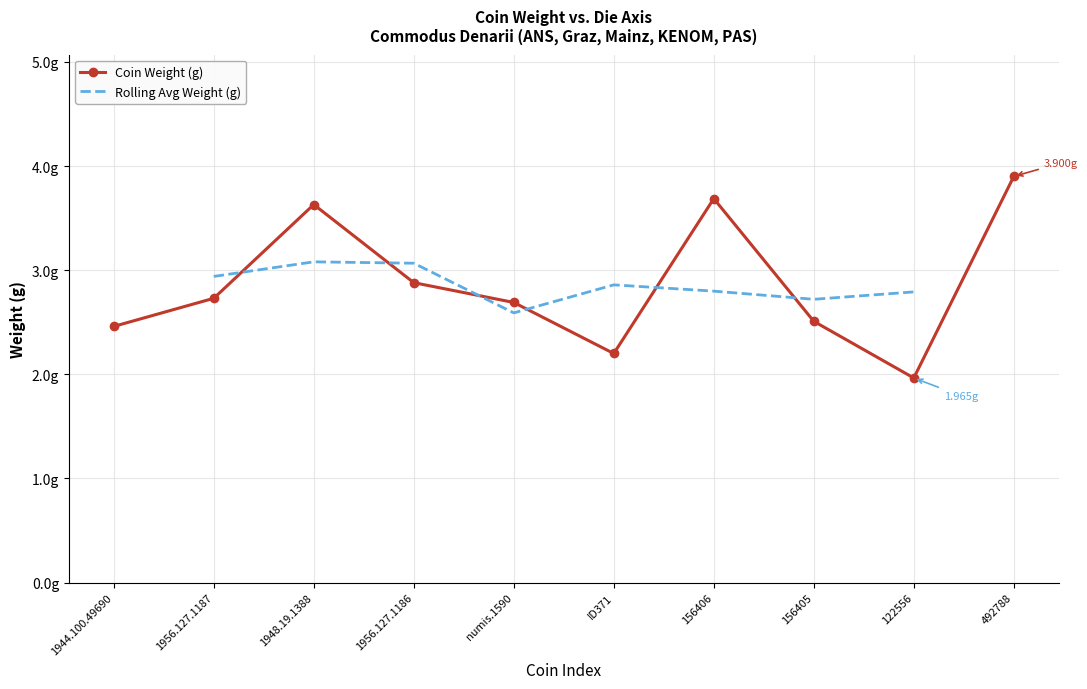

Reading left to right, extract all data points from this chart.

1944.100.49690=2.5	1956.127.1187=2.7	1948.19.1388=3.6	1956.127.1186=2.9	numis.1590=2.7	ID371=2.2	156406=3.7	156405=2.5	122556=2.0	492788=3.9